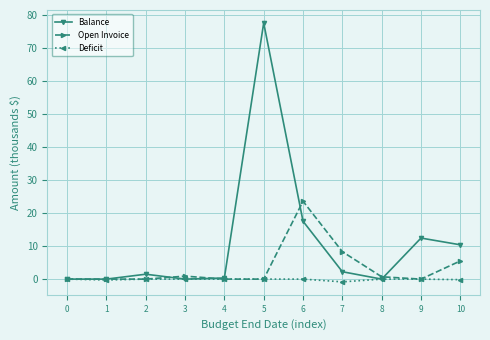

What is the sum of all Open Invoice values?

39.0